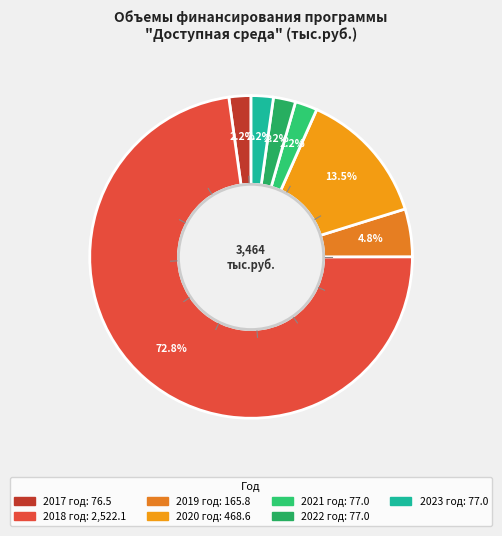

Count the number of slices in the pie.

7